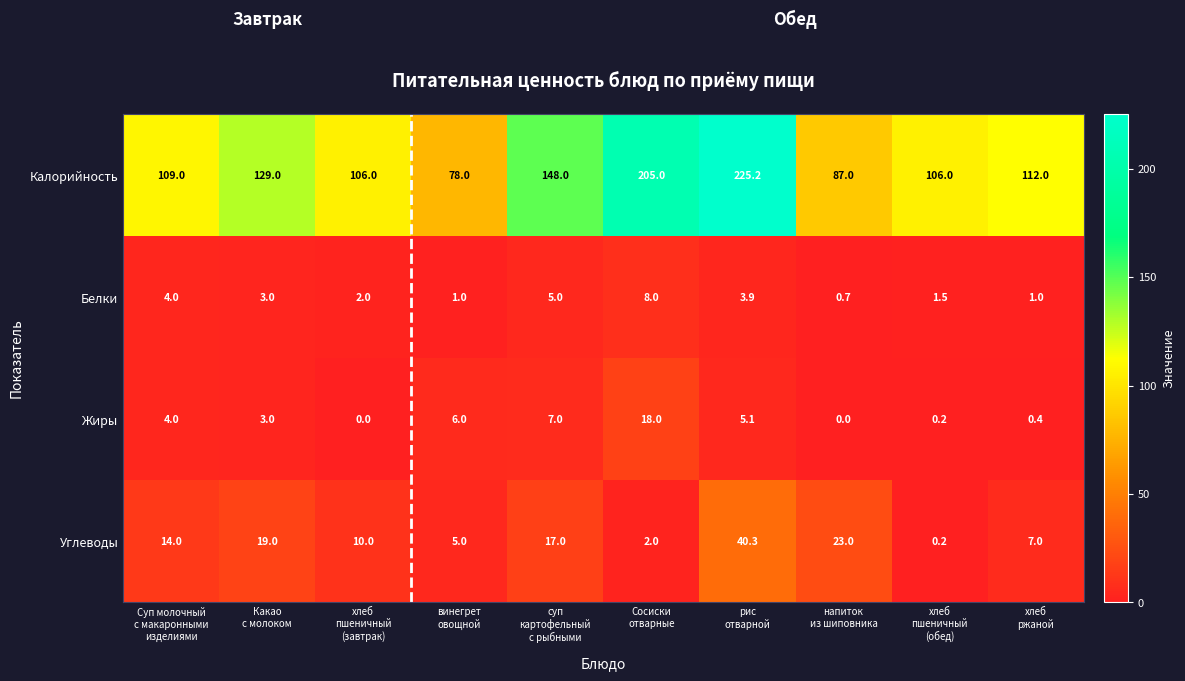

At how many categories does at least one series exceed 154?

2